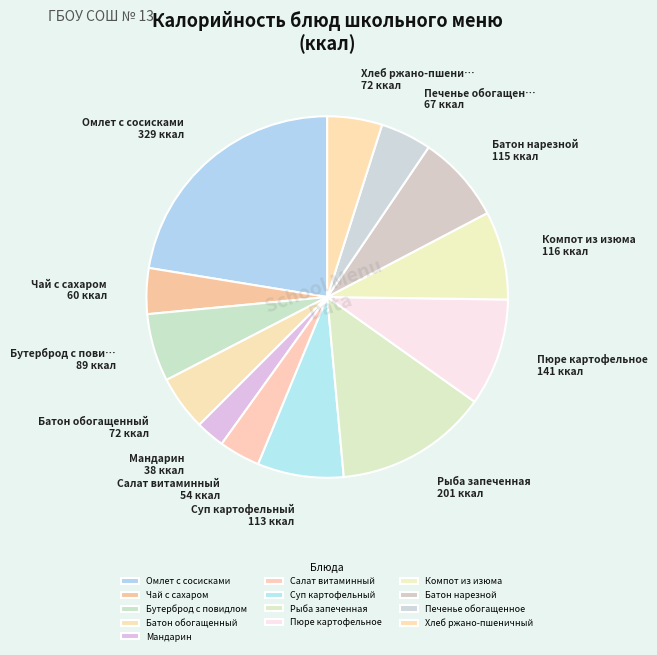

What percentage is NOT represented by Омлет с сосисками?

77.6%